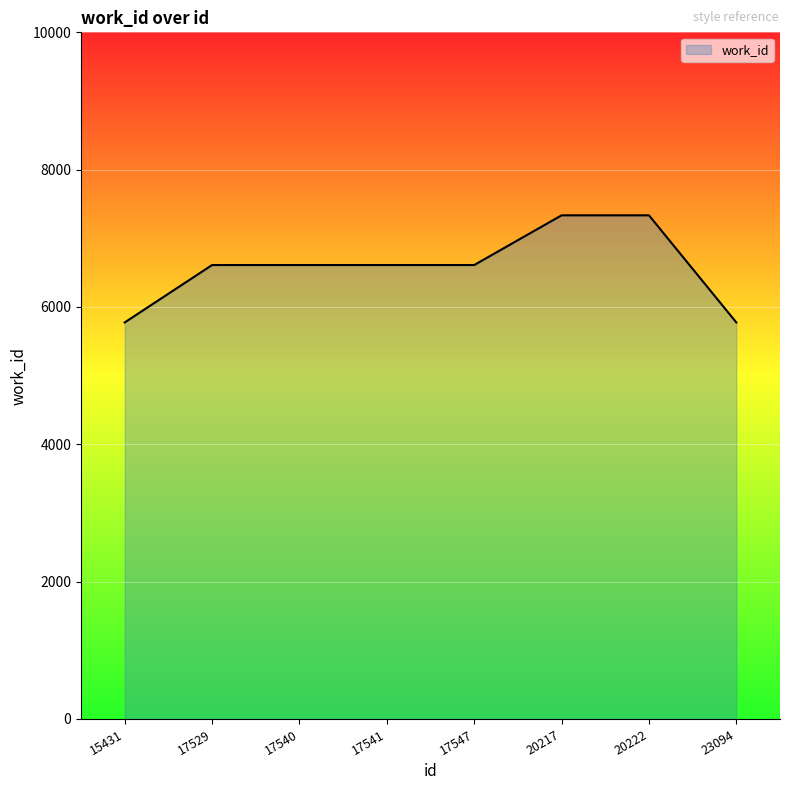

What is the change in value from 17529 to 20217?

+724